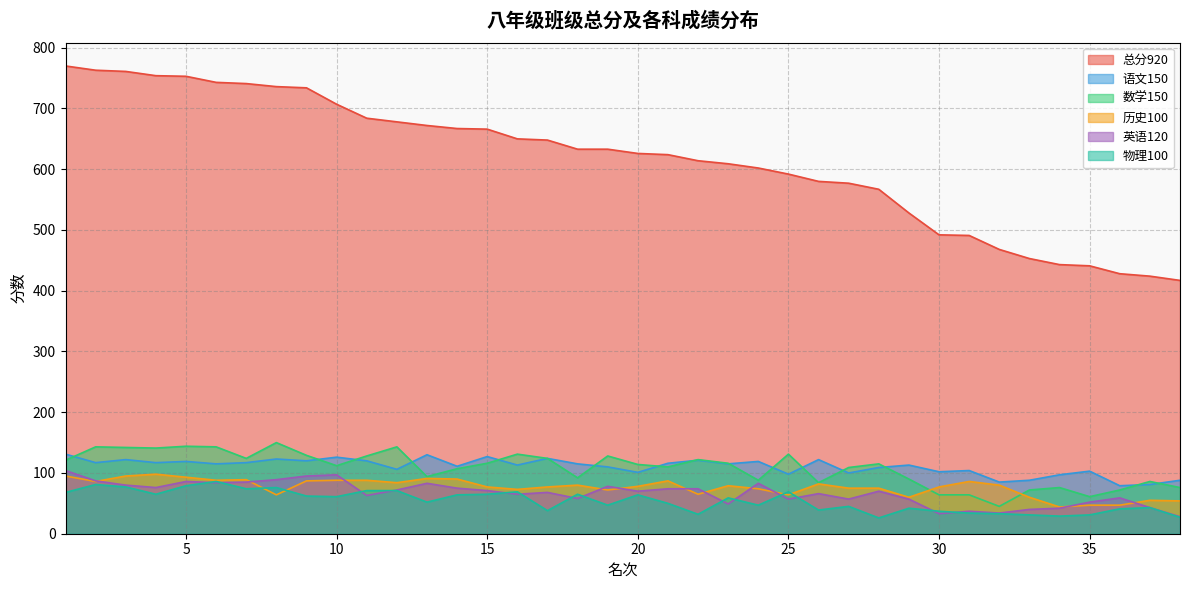

At how many categories does at least one series exceed 481?

31